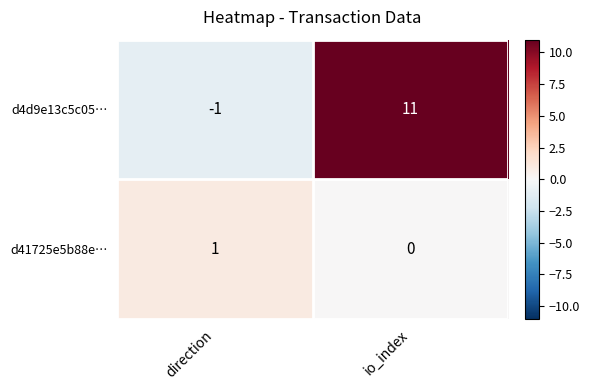

At which label is d41725e5b88e… closest to 0?

io_index